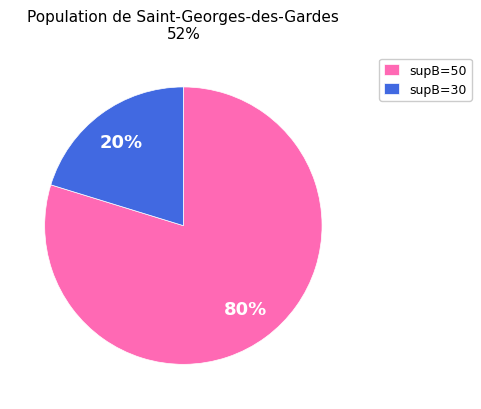

Between supB=30 and supB=50, which is larger?

supB=50